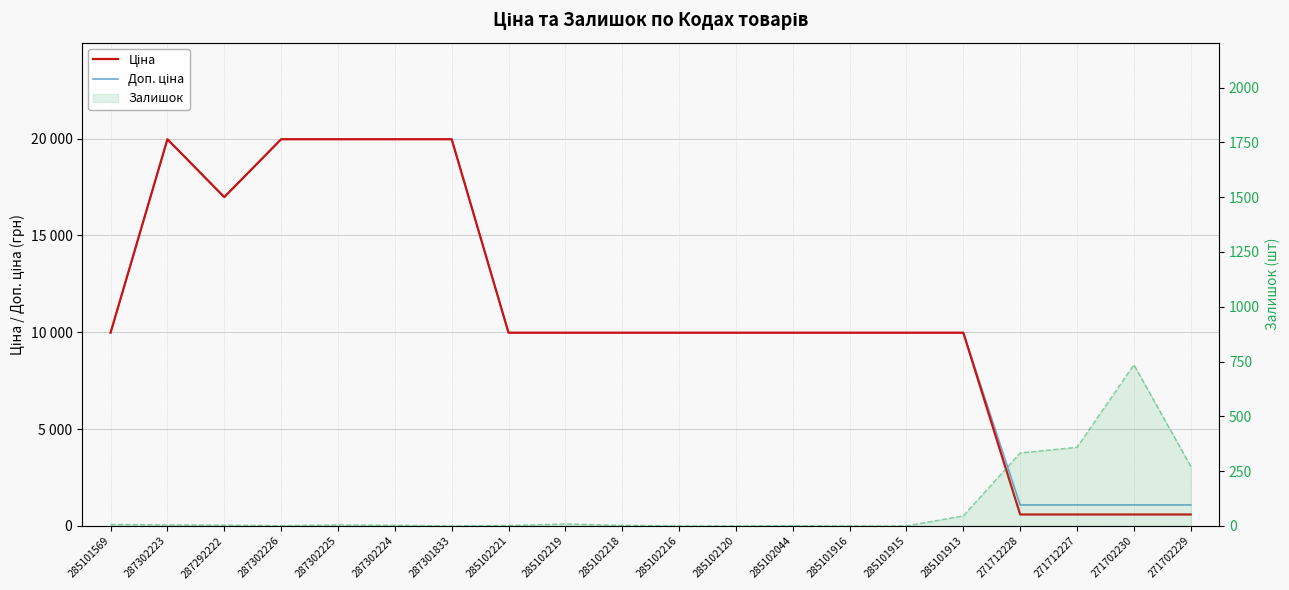

In Ціна, how many points are lower than both neighbors (excluding endpoints)?

1